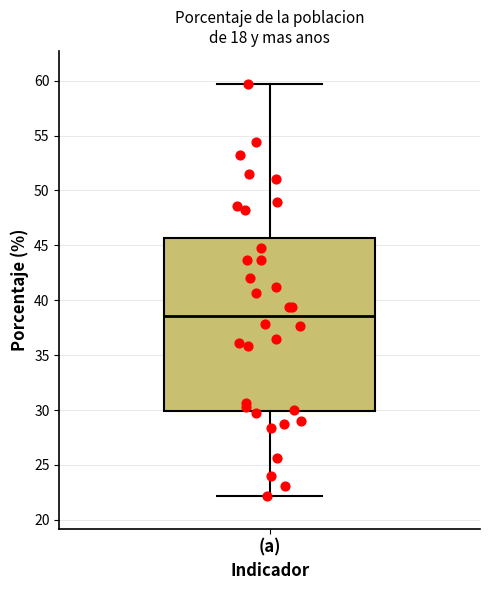

Where does the median line of the box for (a) sit on the y-axis? The values are not printed on the chart, so give them approximately, as read against the axis.

38.5